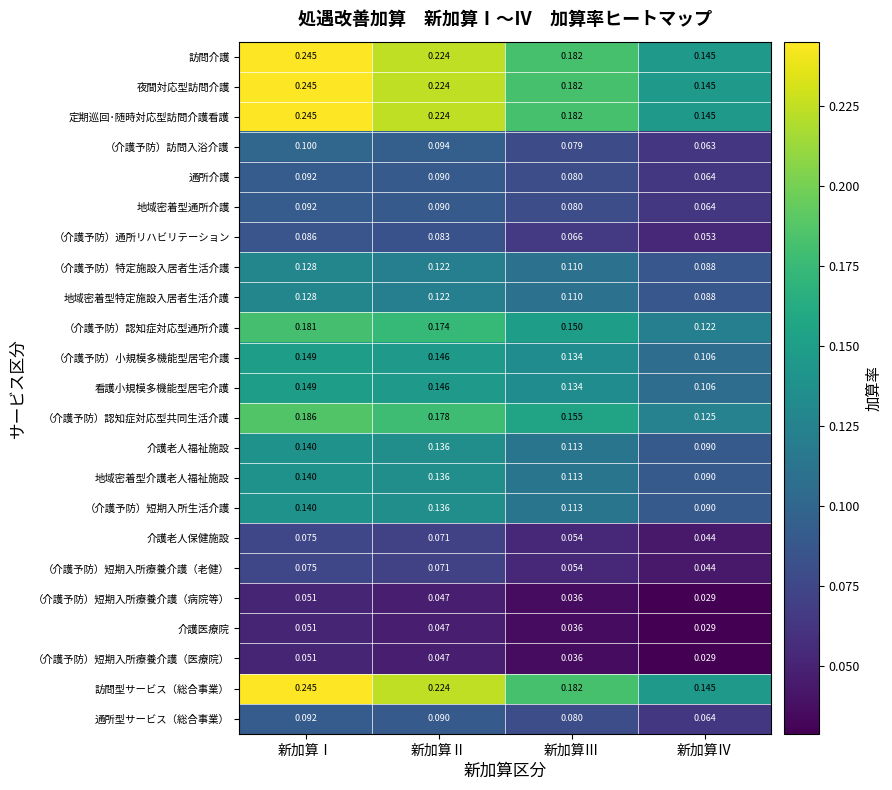

Rank the categories by 通所型サービス（総合事業） value from lowest to highest.

新加算Ⅳ, 新加算Ⅲ, 新加算Ⅱ, 新加算Ⅰ